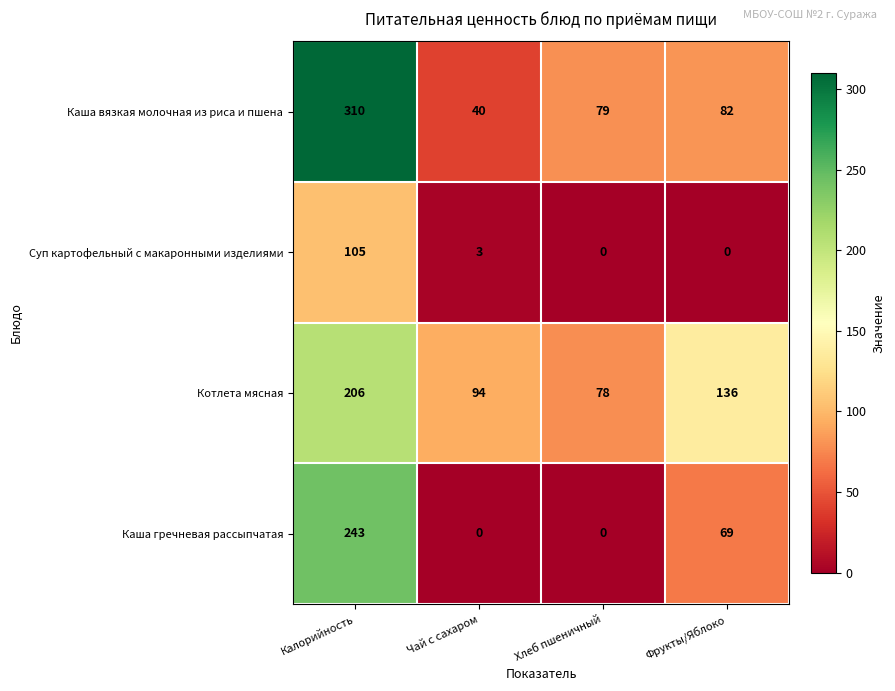

What is the average value of the Каша вязкая молочная из риса и пшена series?

128